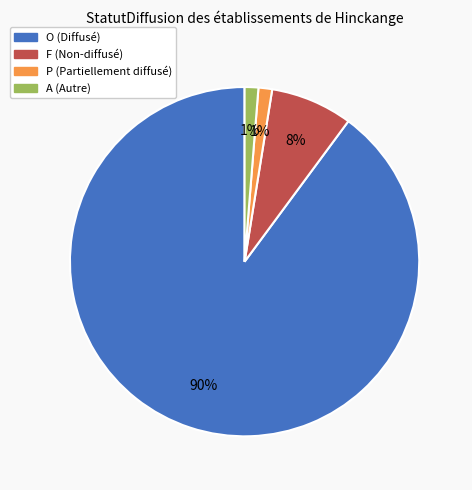

Is the sum of O and A greater than half?

Yes